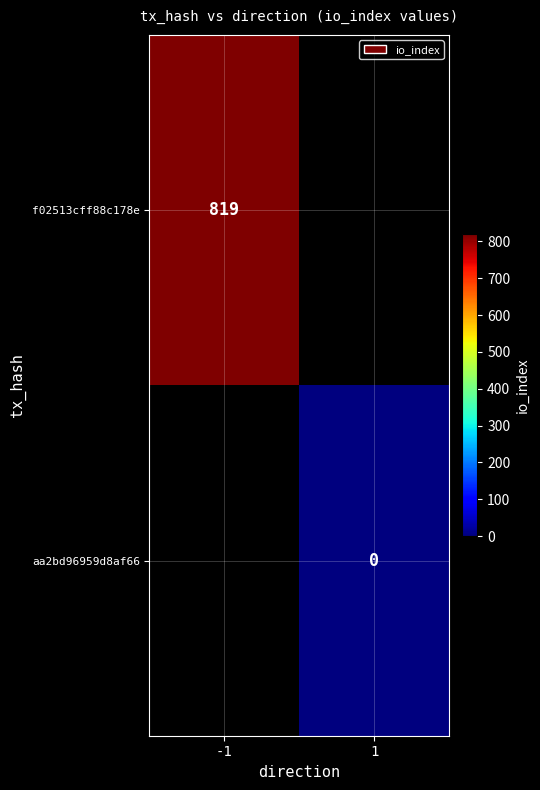

Is it true that f02513cff88c178e equals 377 at -1?

False